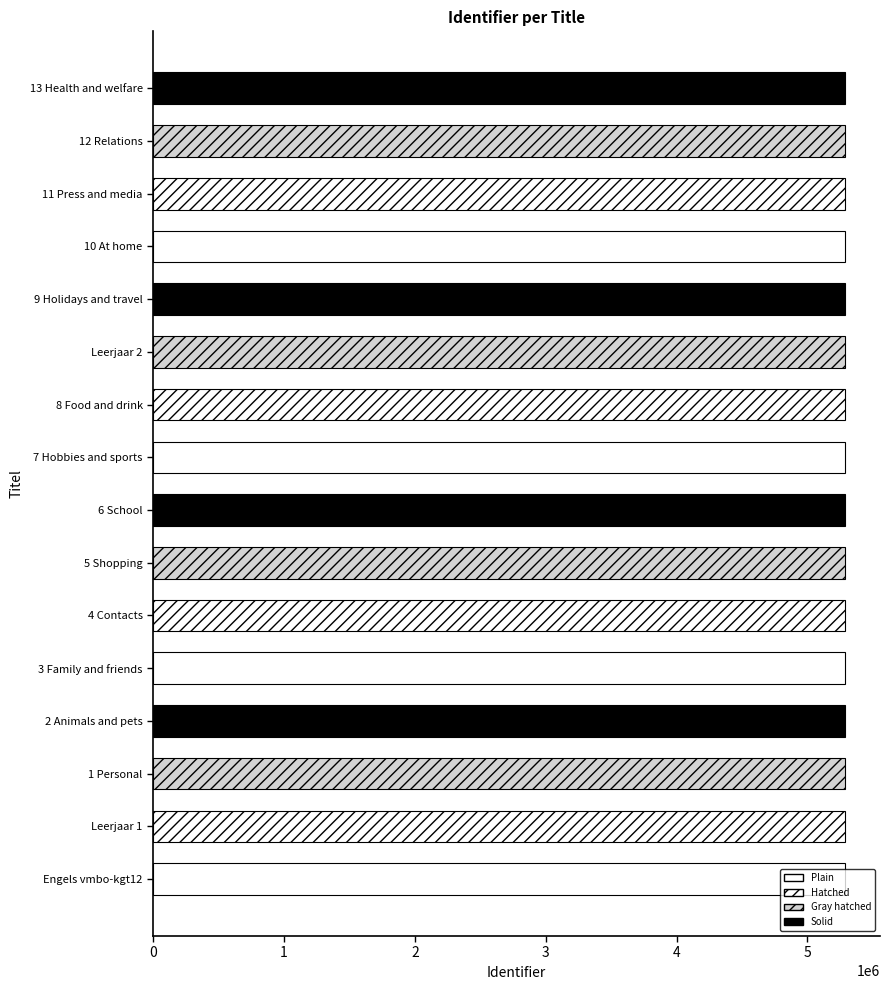

The value at 13 Health and welfare is 5289993. True or false?

True